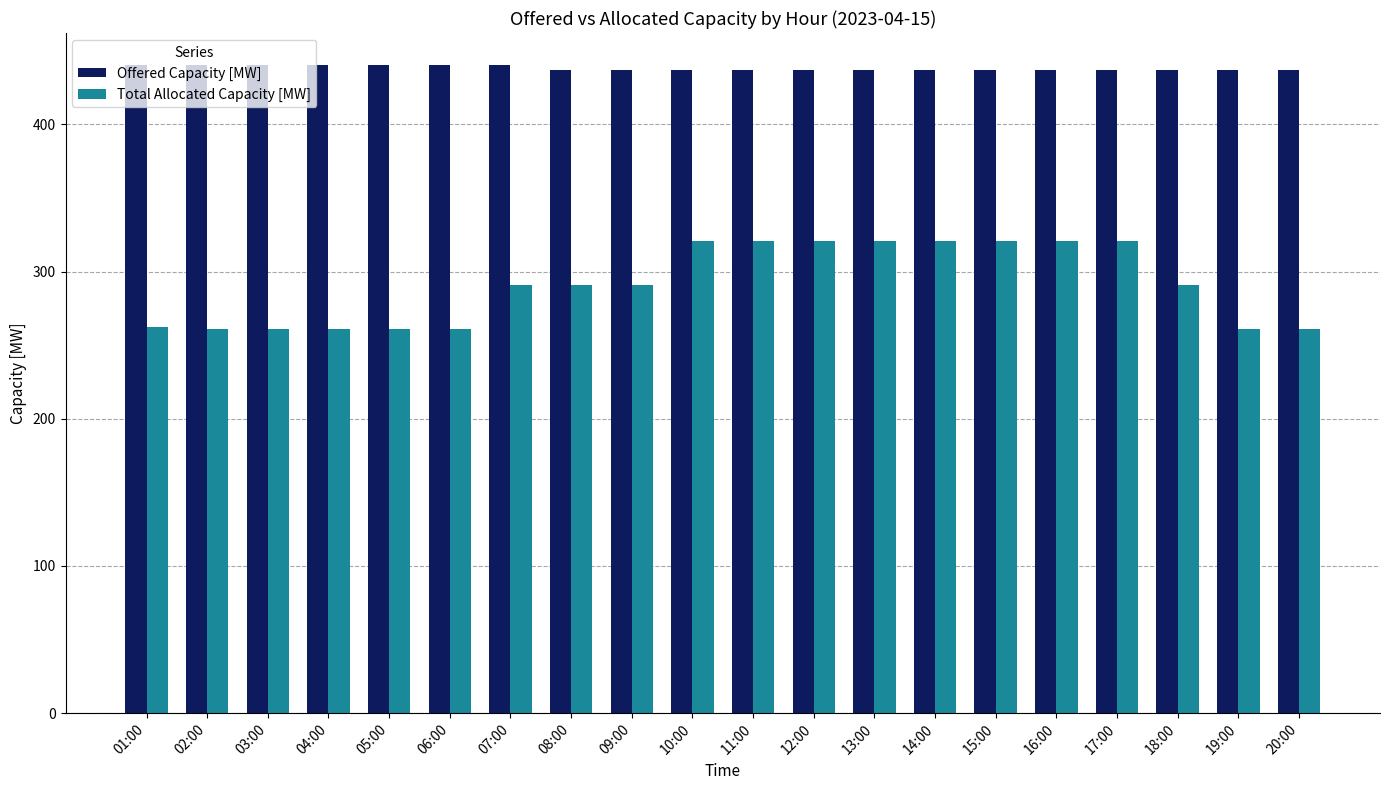

What is the label of the 11th bar from the left?

11:00